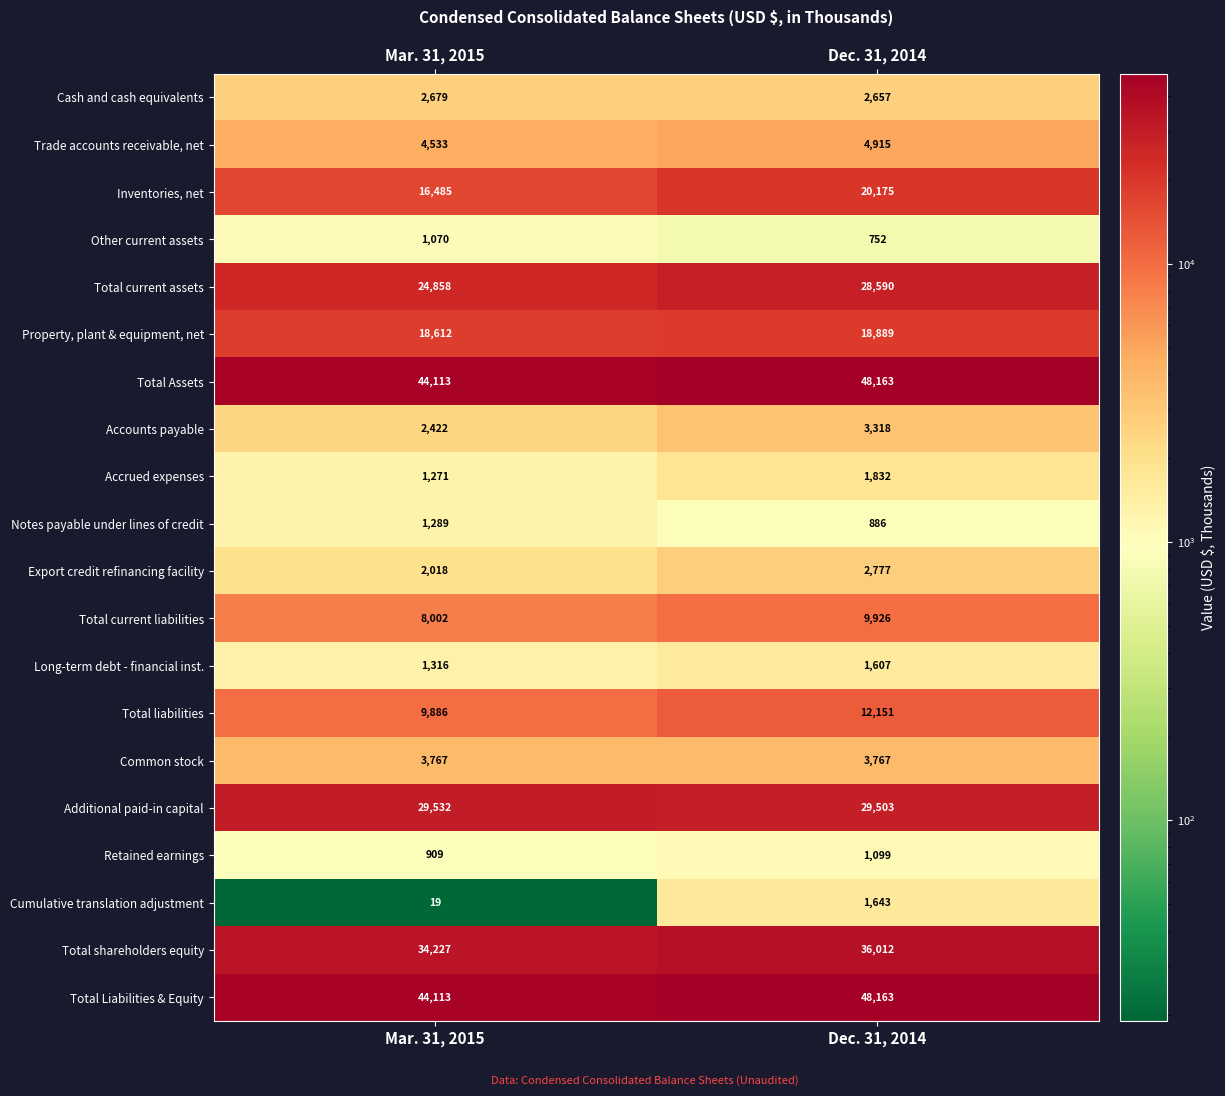

What is the total value across all series at Mar. 31, 2015?

251121